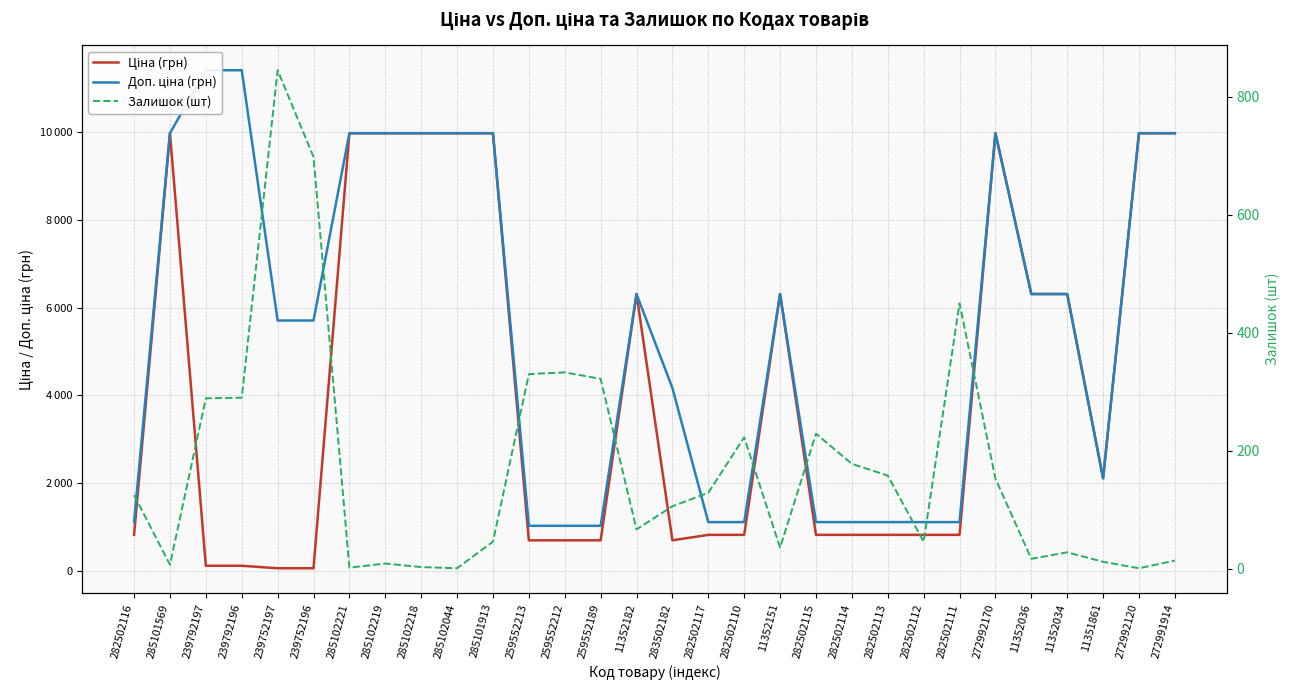

At which label does Доп. ціна (грн) reach its minimum?

259552213